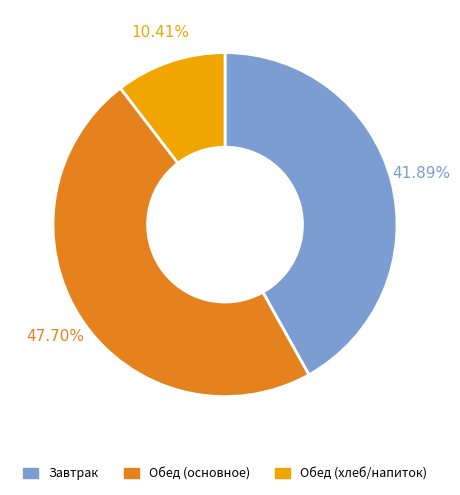

To the nearest percent, what is the average slice percentage?

33%